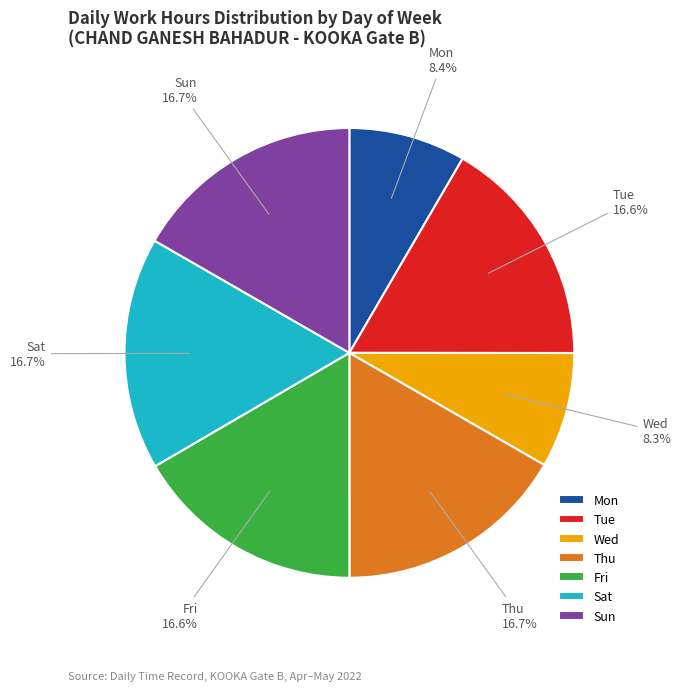

Does Thu account for over 50% of the chart?

No